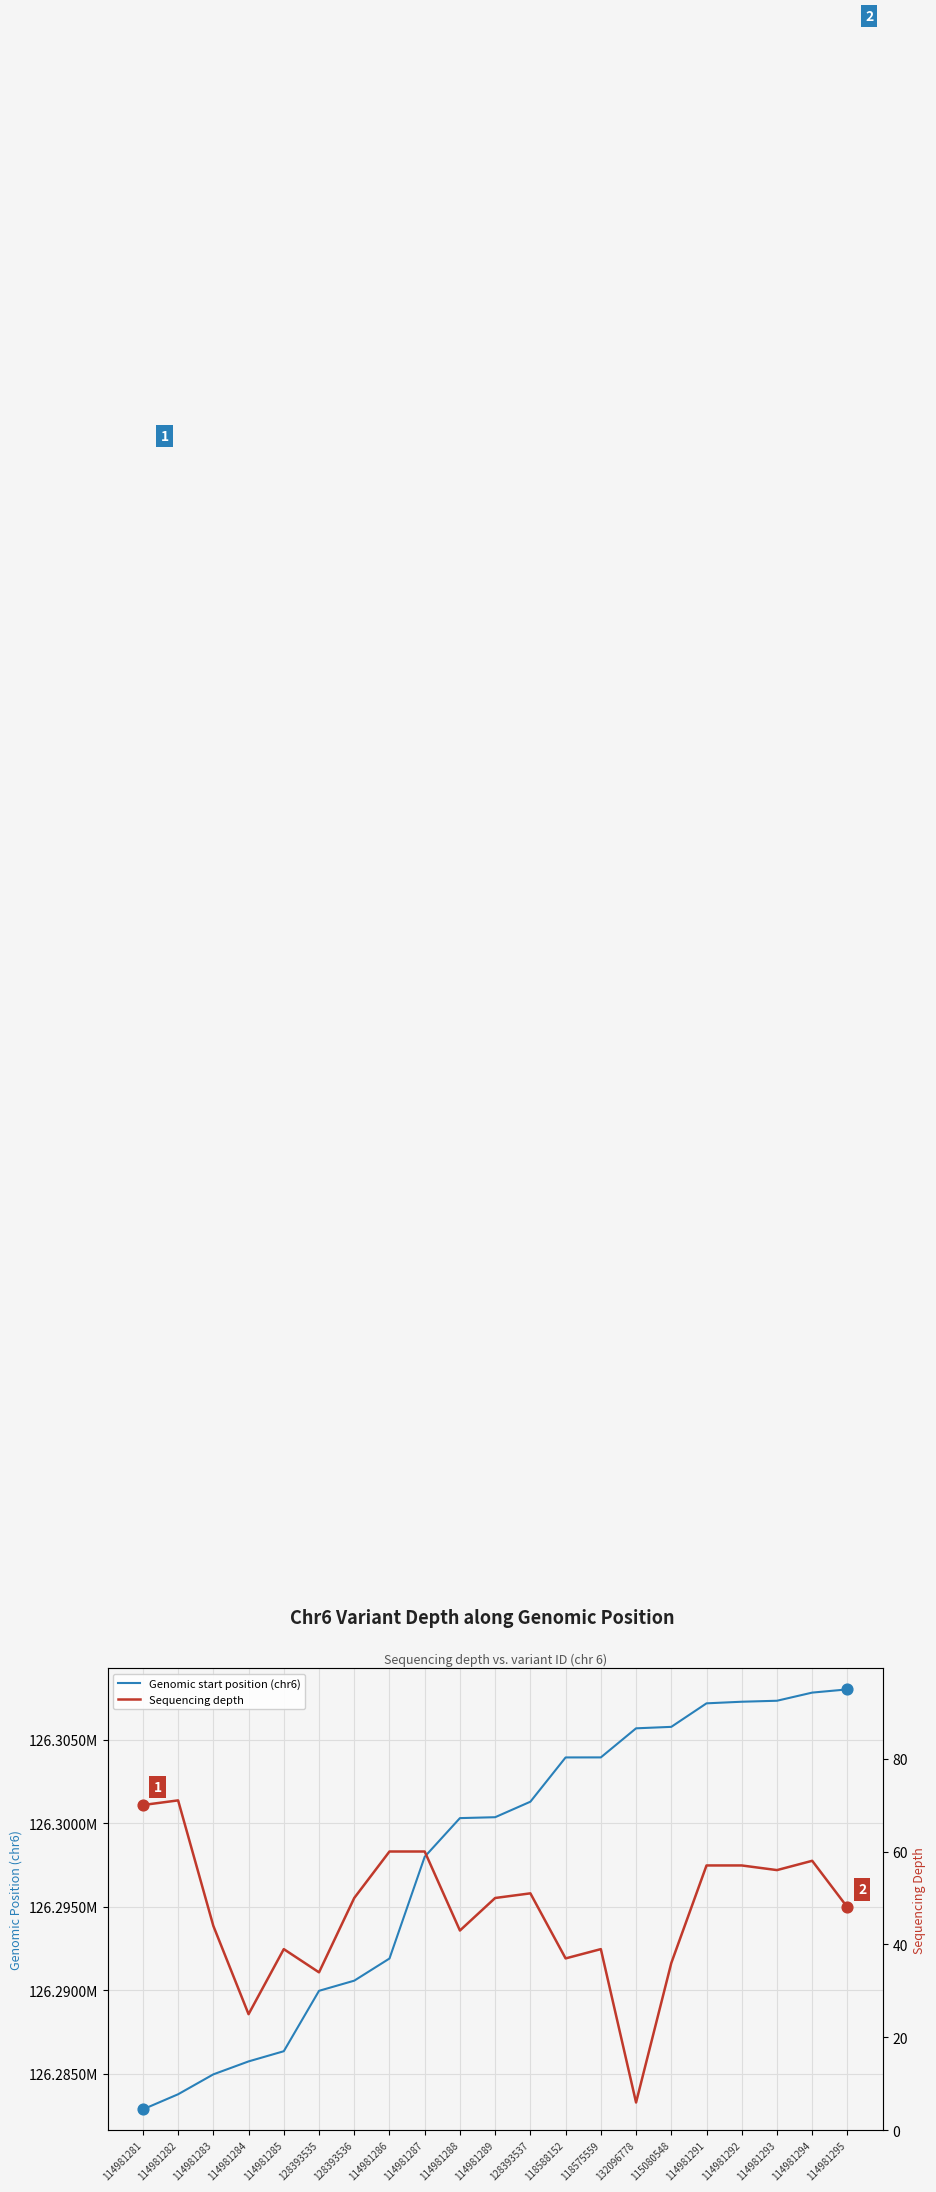

Which series contains the highest Y value?

Genomic start position (chr6)